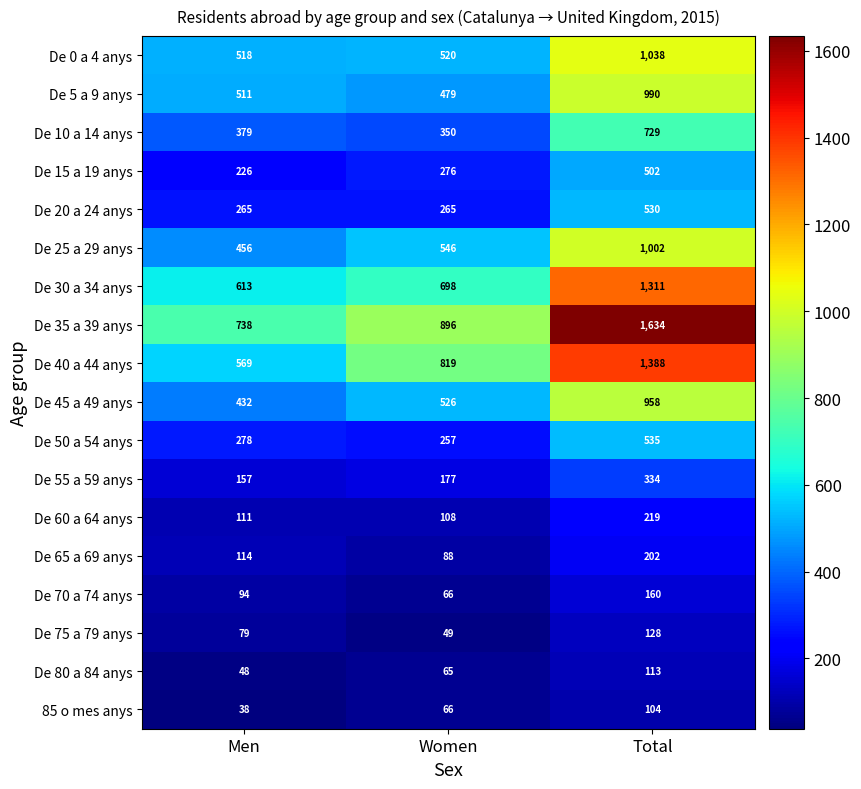

How many De 75 a 79 anys values are between 49 and 128?

3